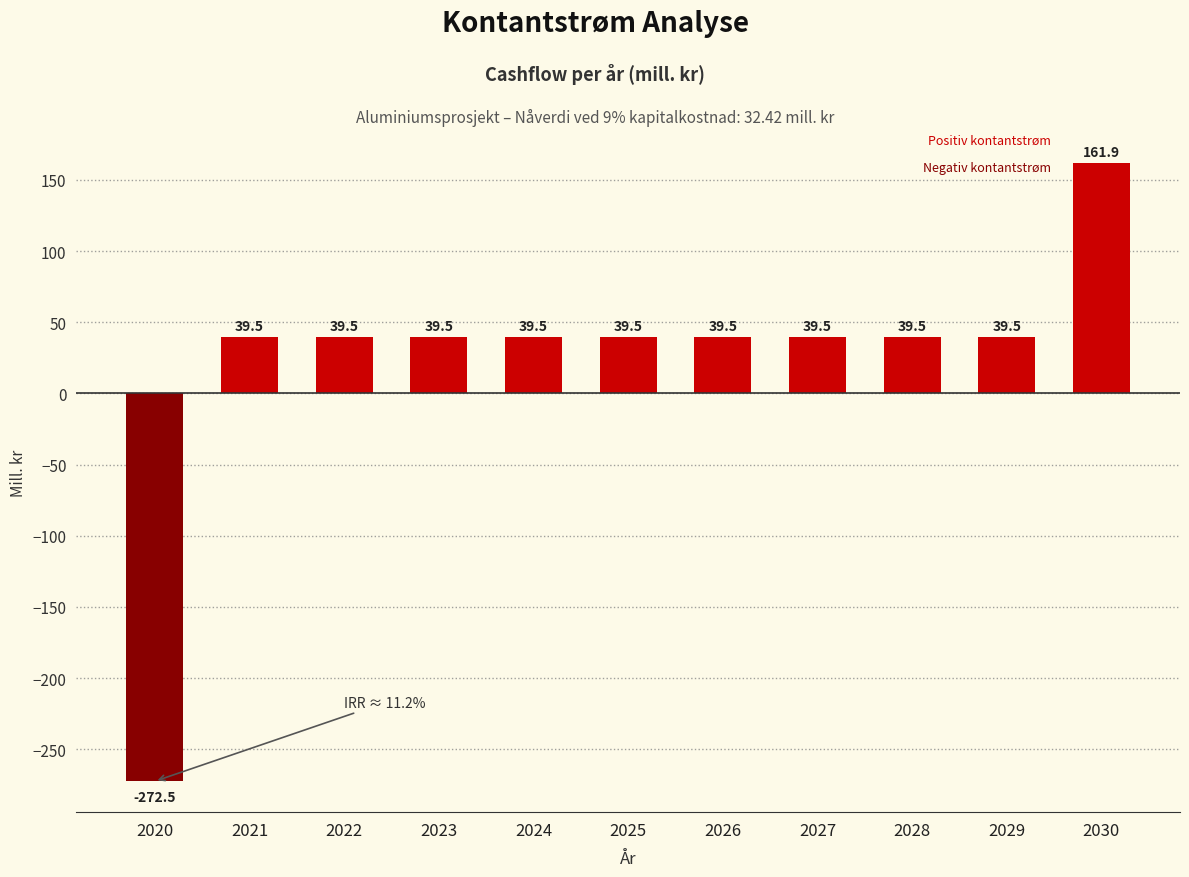

At which category does the chart reach its peak across all series?

2030